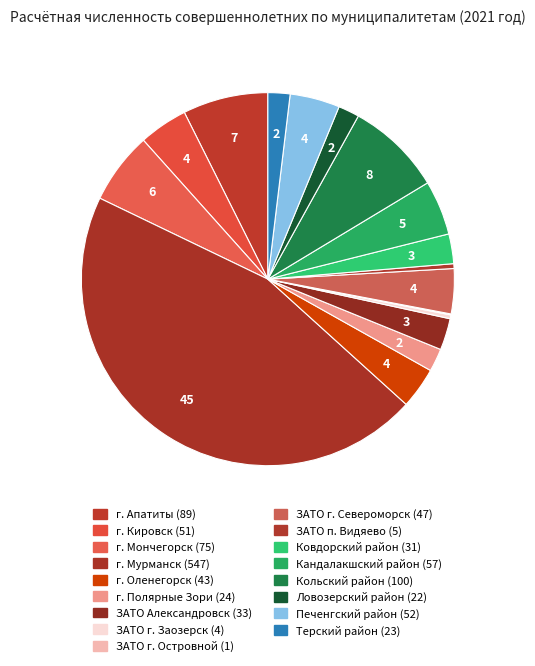

To the nearest percent, what is the average slice percentage?

6%